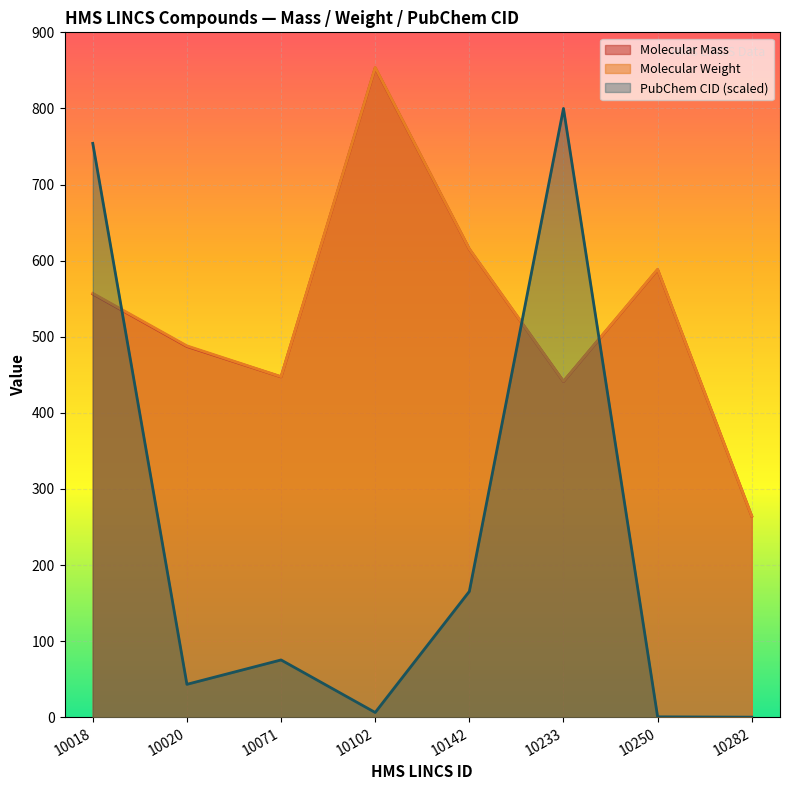

Reading left to right, list all the values displayed in this chart.

Molecular Mass: 556.2	487.2	447.2	853.3	615.1	441.1	588.2	264.1
Molecular Weight: 557.0	488.0	447.5	853.9	615.4	441.5	588.6	264.3
PubChem CID: 754.1	43.2	75.3	6.2	165.3	800.0	0.5	0.1